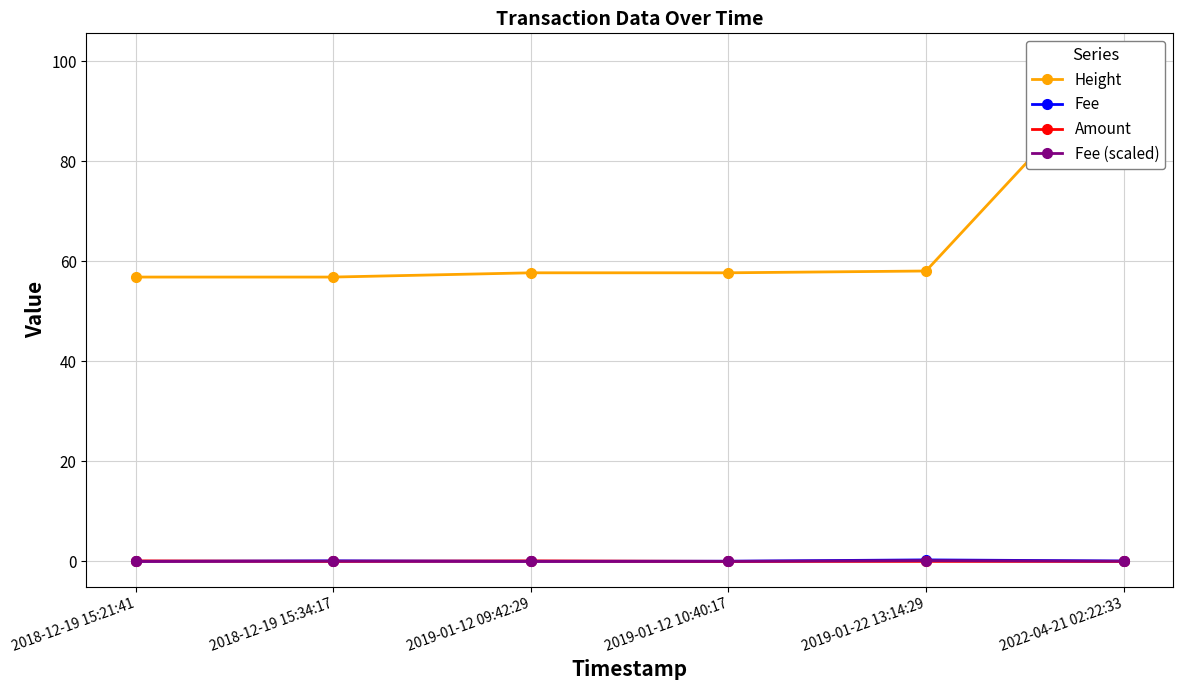

Which category has the highest value across all series?

2022-04-21 02:22:33